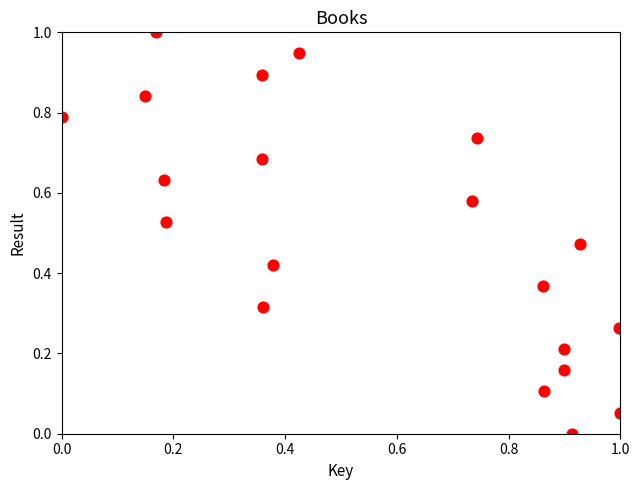

What is the range of Y values (max minus min)?

1.0